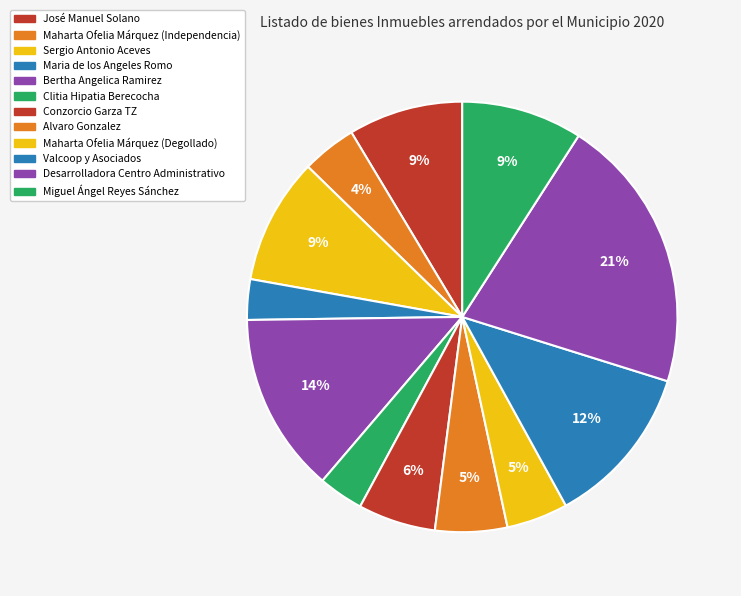

Approximately how many times larger is the value at Maharta Ofelia Márquez (Degollado) compared to Miguel Ángel Reyes Sánchez?

0.5